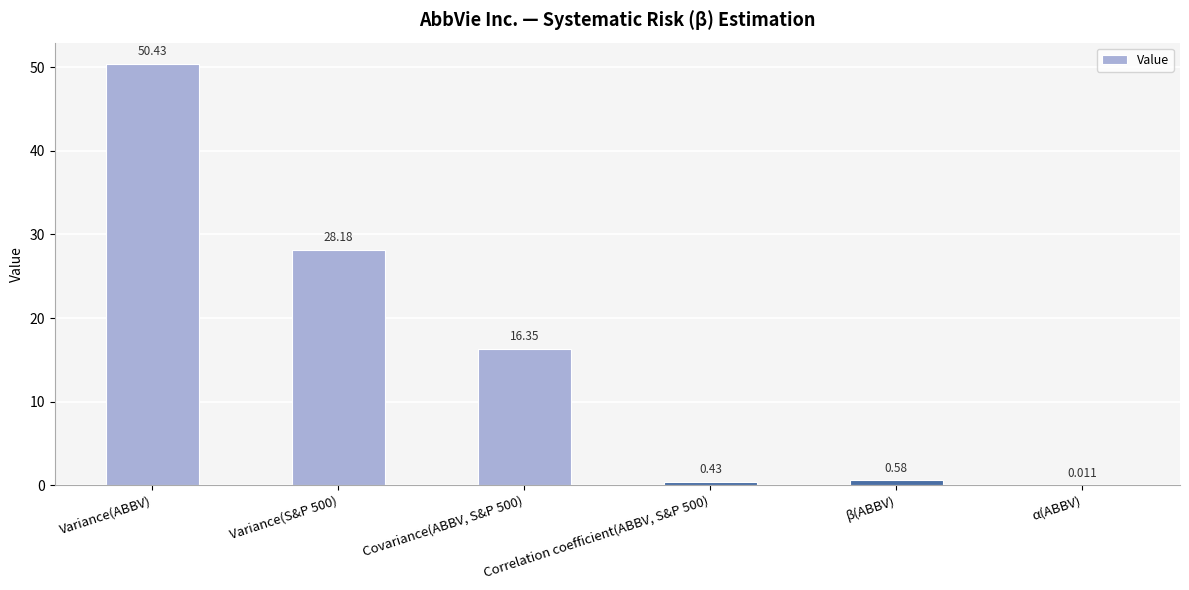

What is the sum of the values at Variance(S&P 500) and Covariance(ABBV, S&P 500)?

44.5